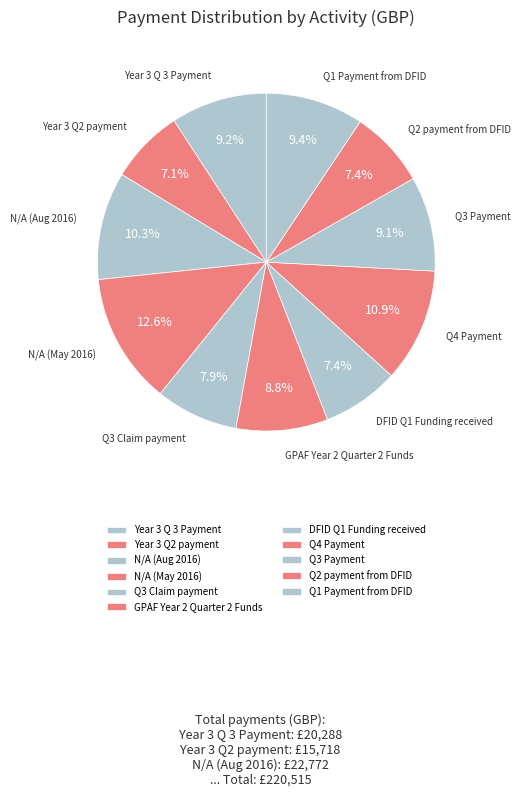

Approximately how many times larger is the value at N/A (Aug 2016) compared to Q1 Payment from DFID?

1.1